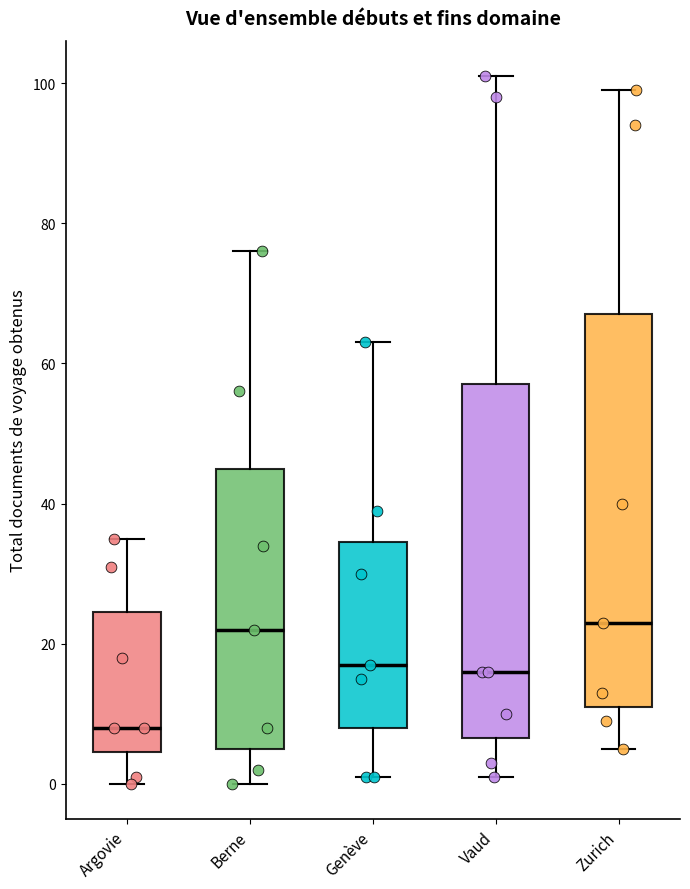

Reading left to right, read every box against the y-axis: the position of its median line, the range the box covers, and the ends of its whiskers. The values are not printed on the chart, so give them approximately, as read against the axis.

Argovie: median 8, box 4 to 24, whiskers 0 to 36
Berne: median 22, box 6 to 46, whiskers 0 to 76
Genève: median 18, box 8 to 34, whiskers 2 to 64
Vaud: median 16, box 6 to 58, whiskers 2 to 102
Zurich: median 24, box 12 to 68, whiskers 6 to 100